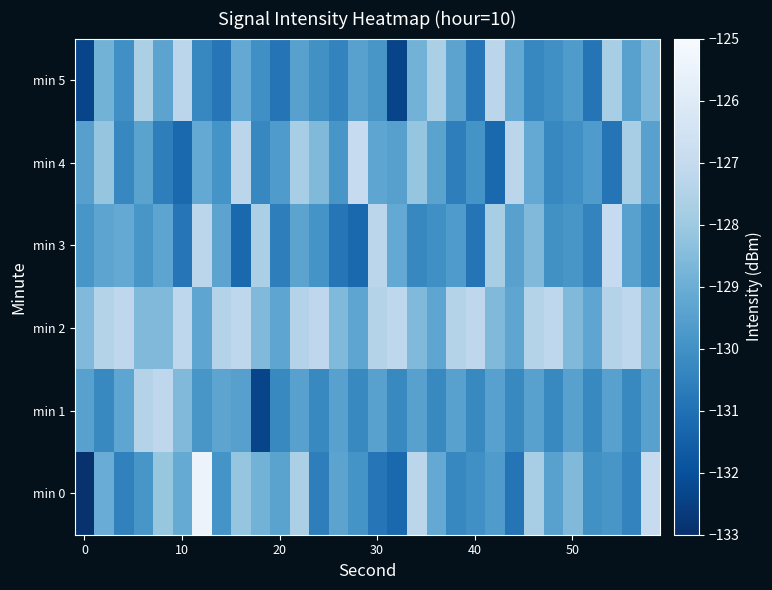

List the series in order of their peak value, lowest first.

min 5, min 1, min 2, min 3, min 4, min 0